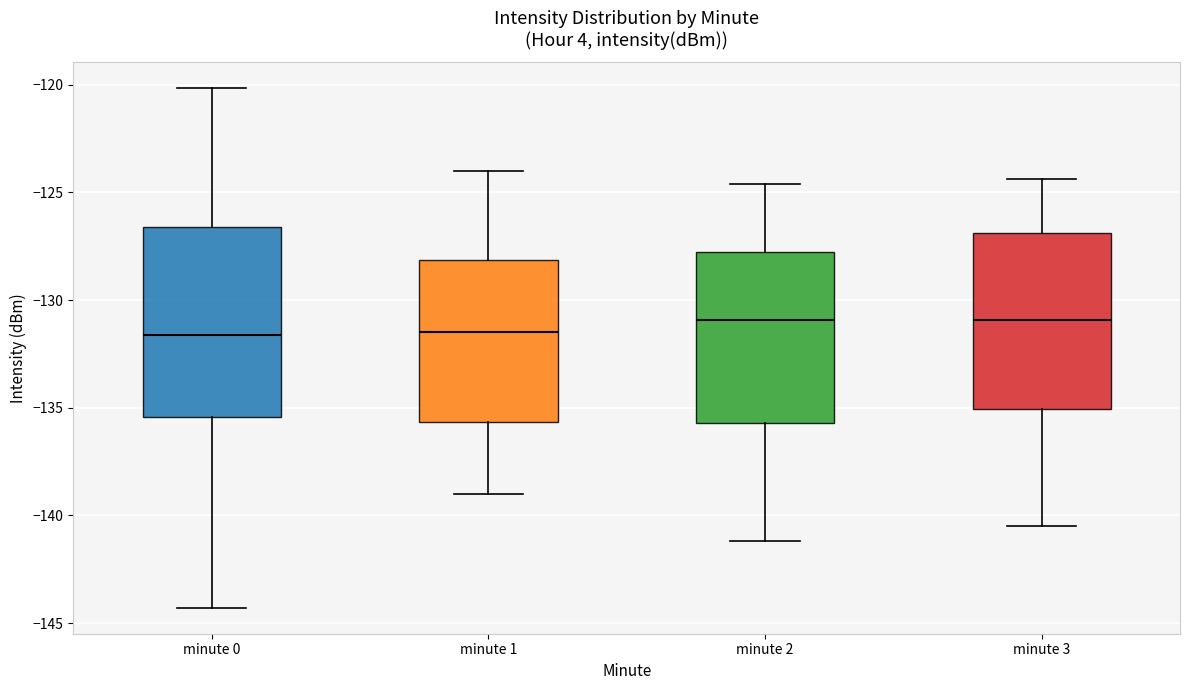

Comparing the boxes themselves (not the whiskers), which one is the tallest?

minute 0